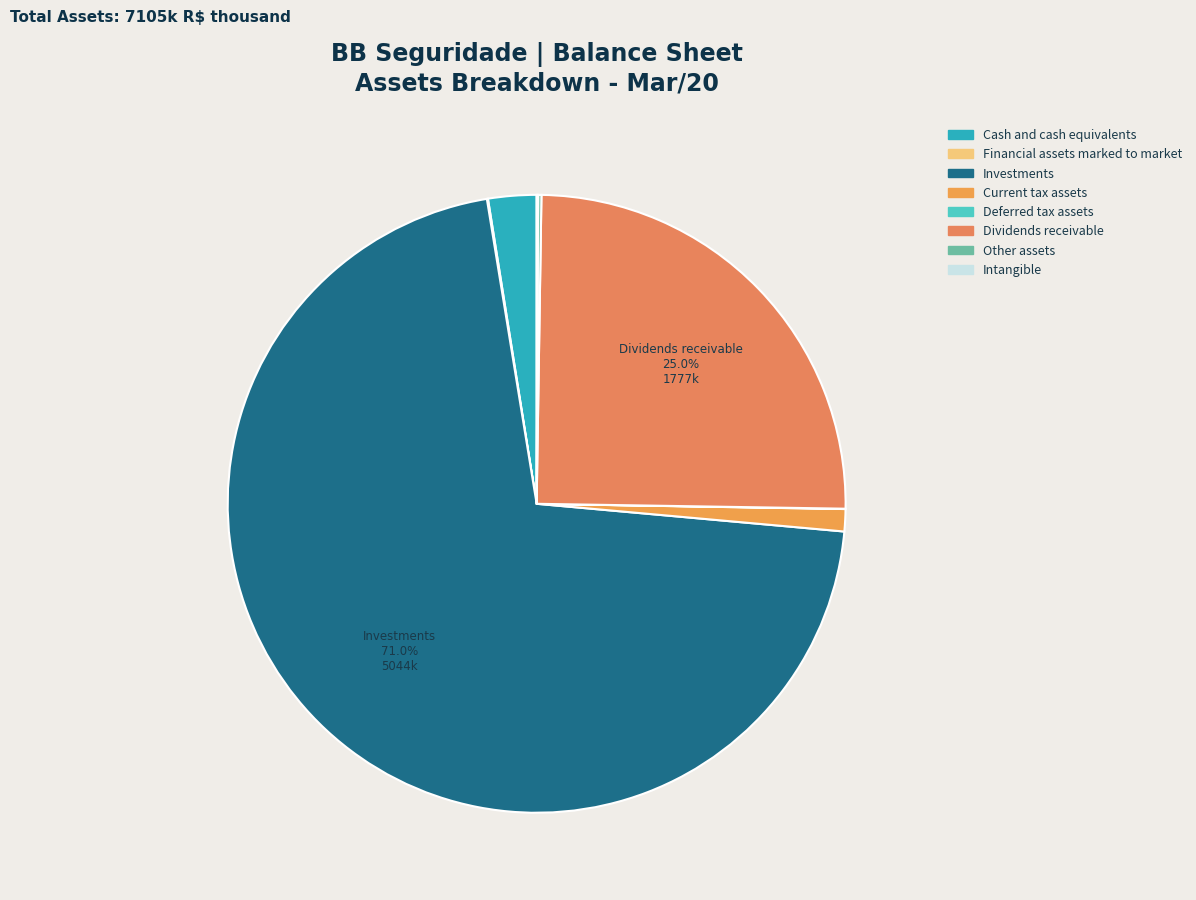

How many segments does this pie chart have?

8